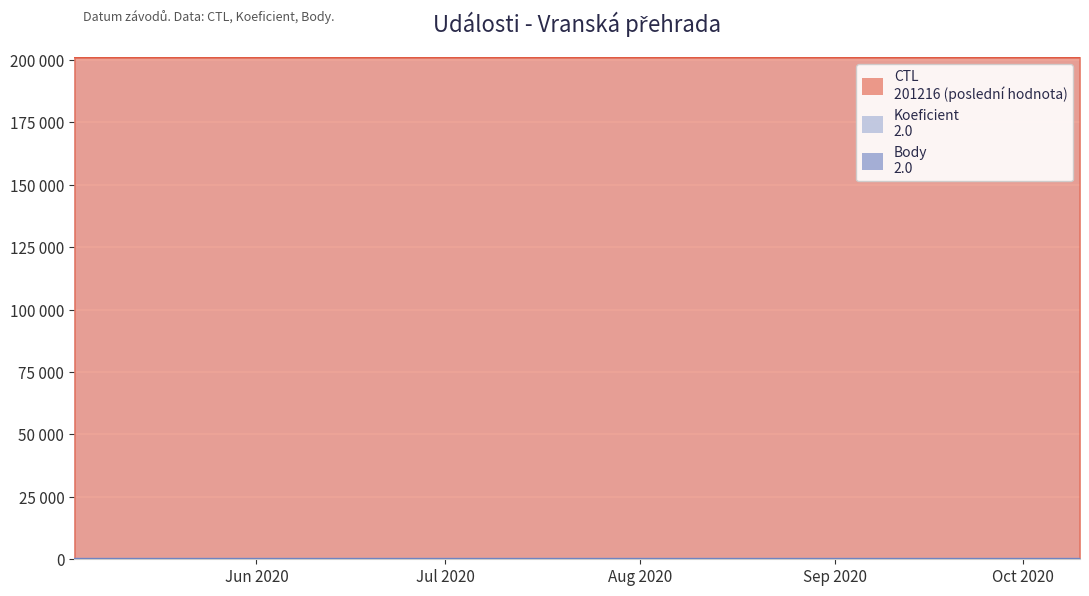

Between 2020-05-03 and 2020-10-10, which series saw the biggest shift?

CTL